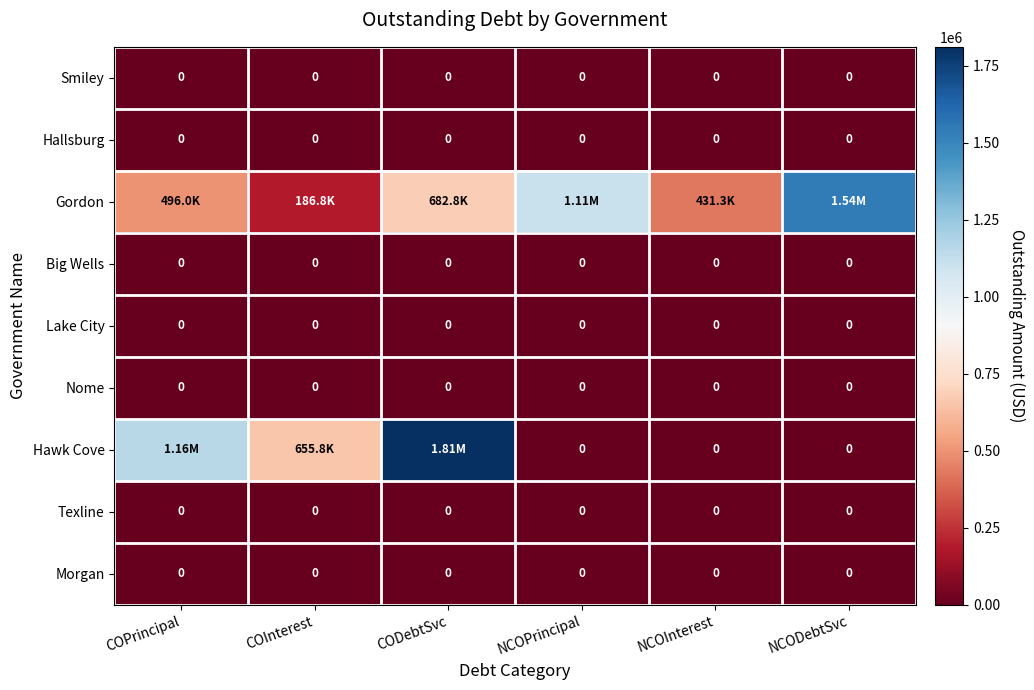

Which series has the largest range (max minus min)?

Hawk Cove